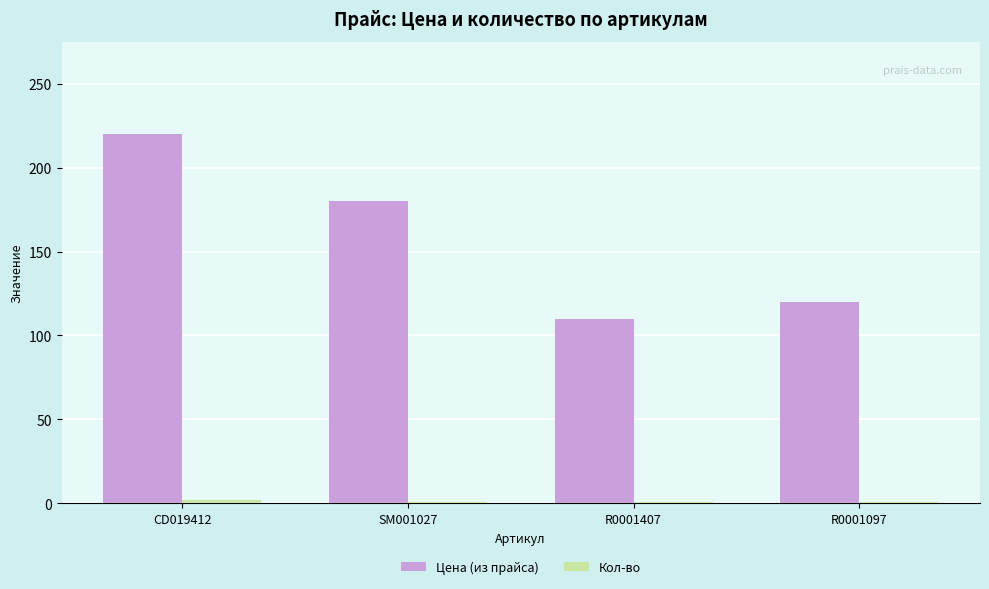

Which series has the largest range (max minus min)?

Цена (из прайса)